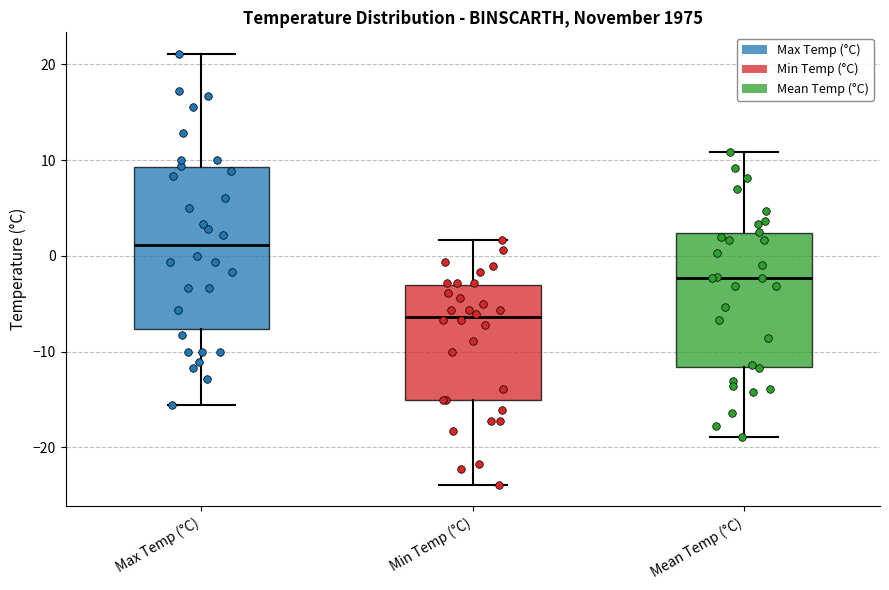

Where does the upper whisker of the box for Min Temp (°C) end on the y-axis? The values are not printed on the chart, so give them approximately, as read against the axis.

2